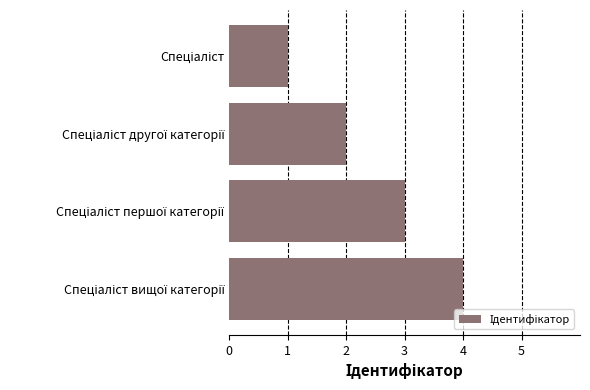

What is the sum of all values?

10